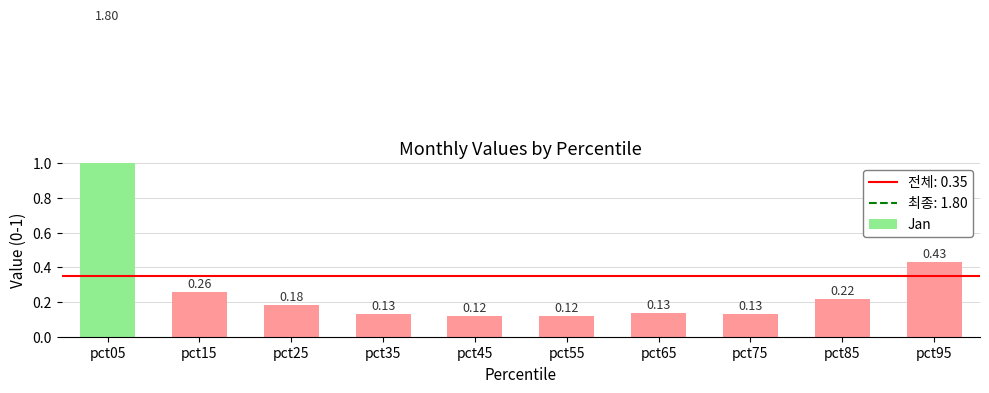

List the labels in order of value, largest first.

pct05, pct95, pct15, pct85, pct25, pct65, pct75, pct35, pct45, pct55